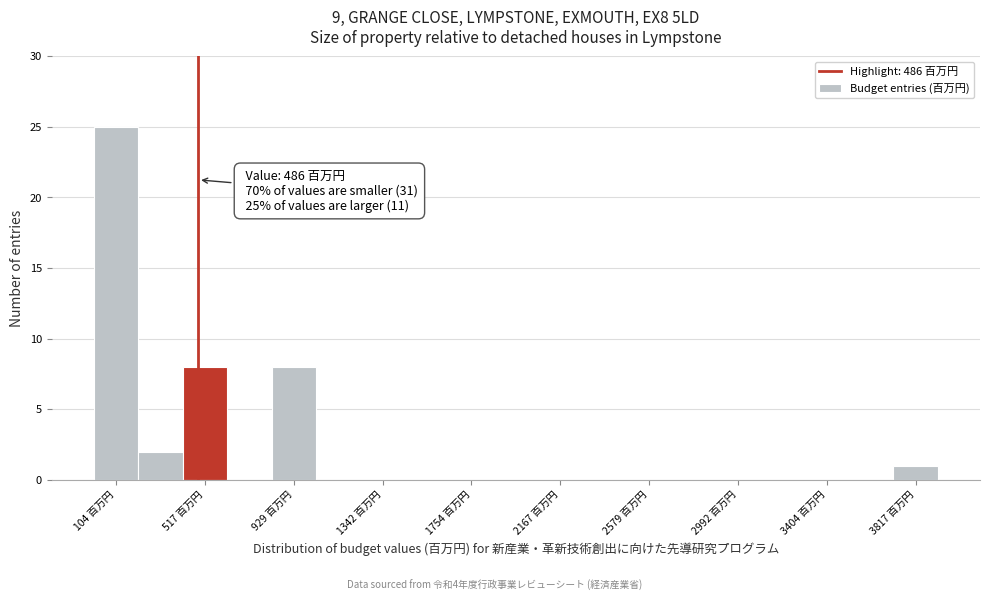

Which range on the x-axis has the tallest bar?

0 to 200